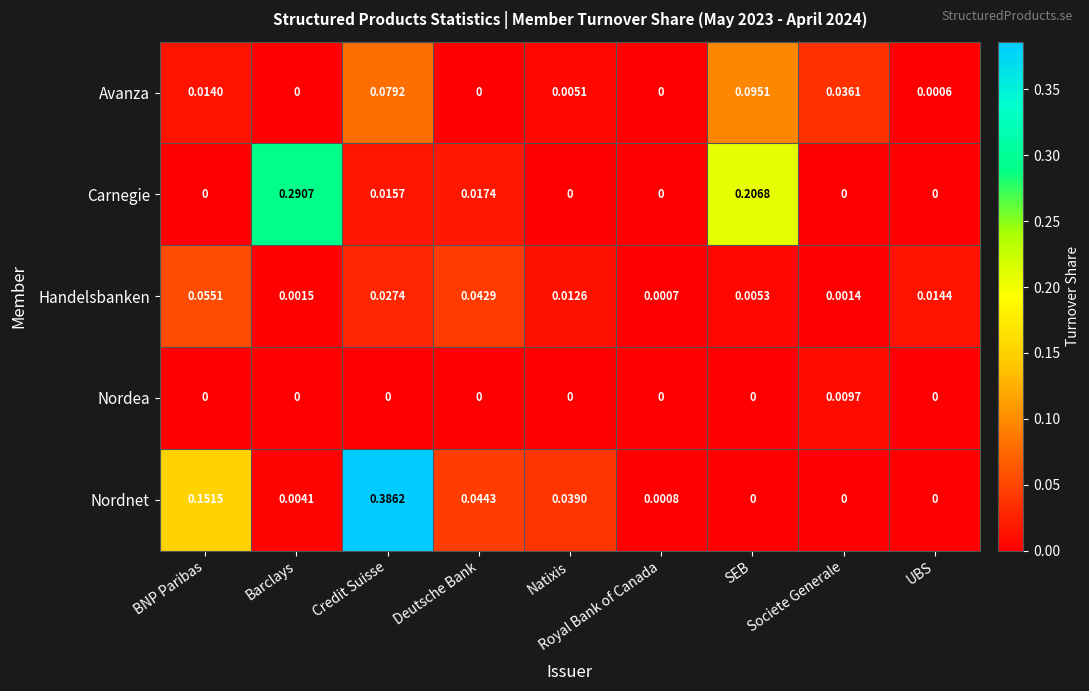

Where is Handelsbanken nearest to the value 0?

Royal Bank of Canada